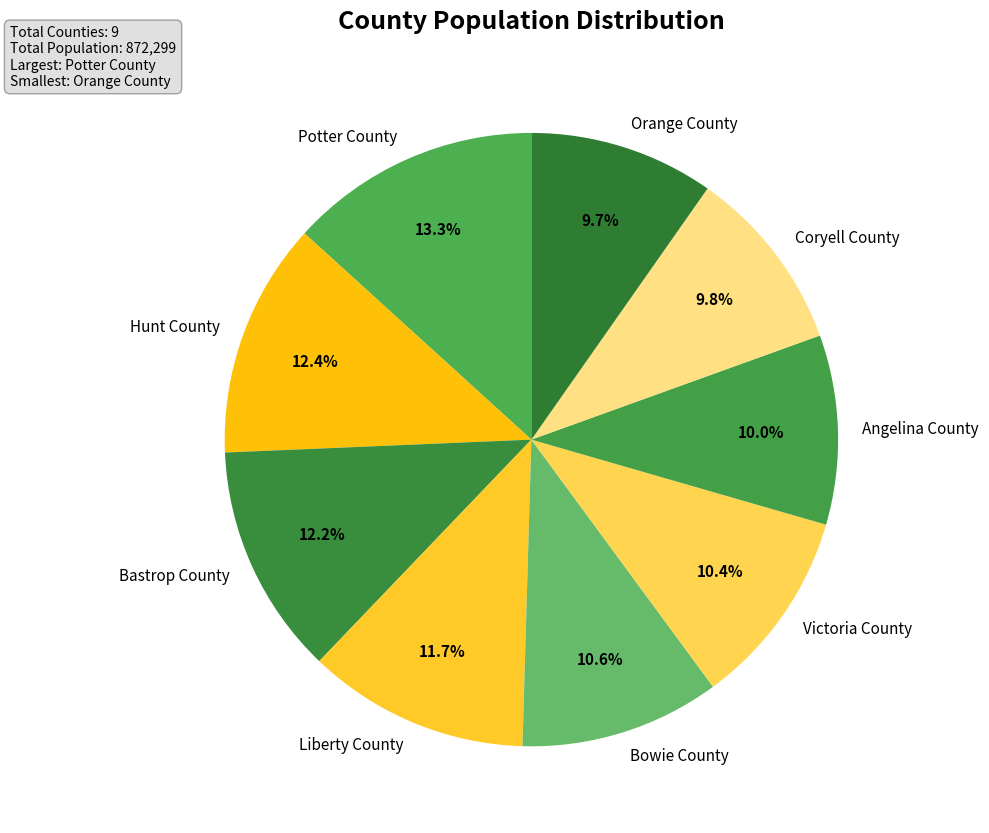

Which slice is the largest?

Potter County